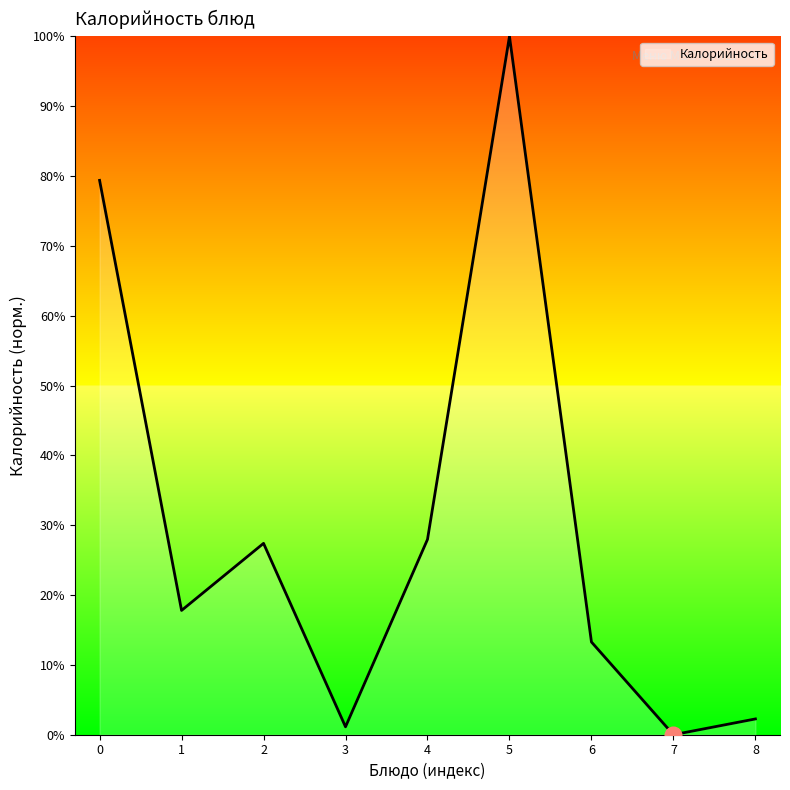

How many lines are shown in the chart?

1